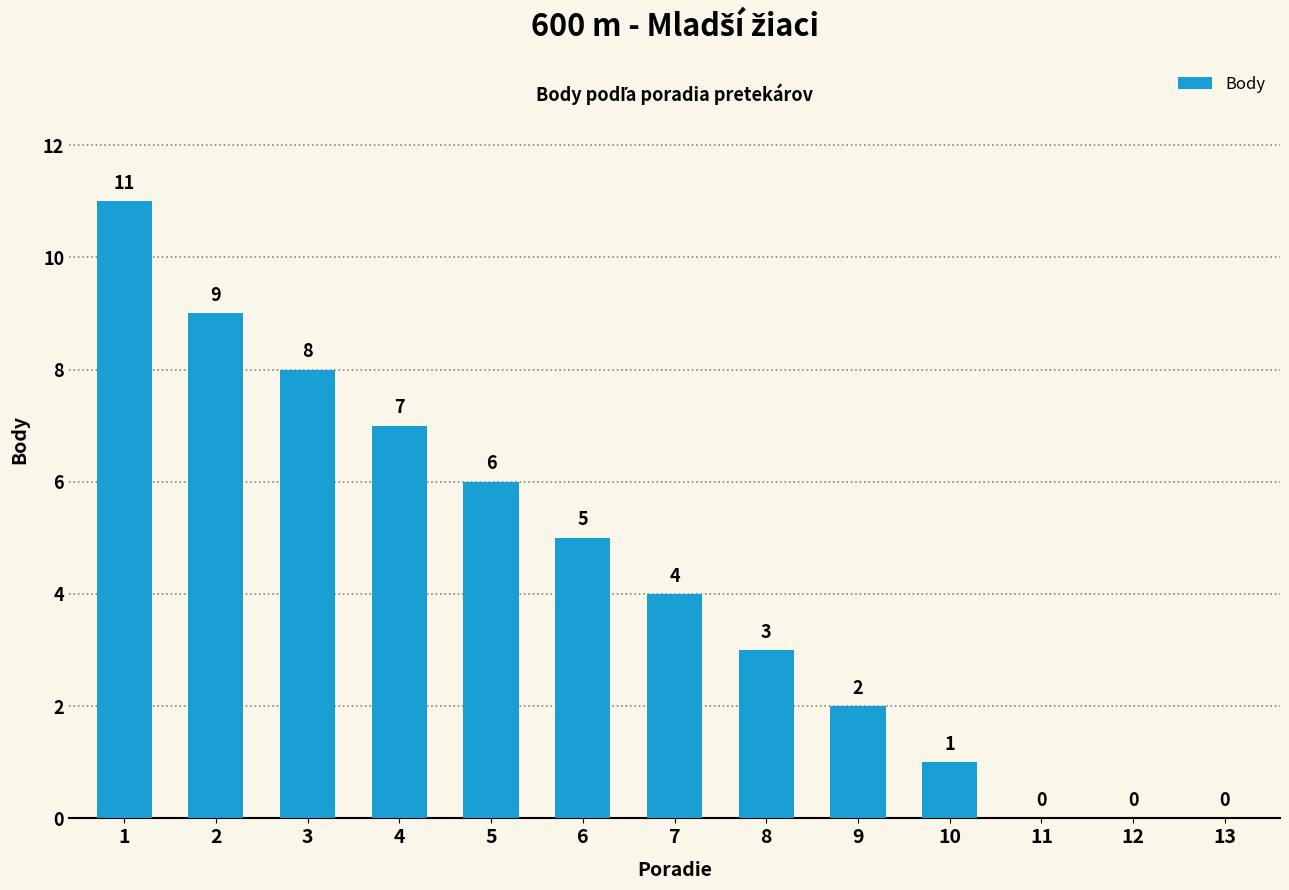

The chart shows a value of 9 at 2. True or false?

True